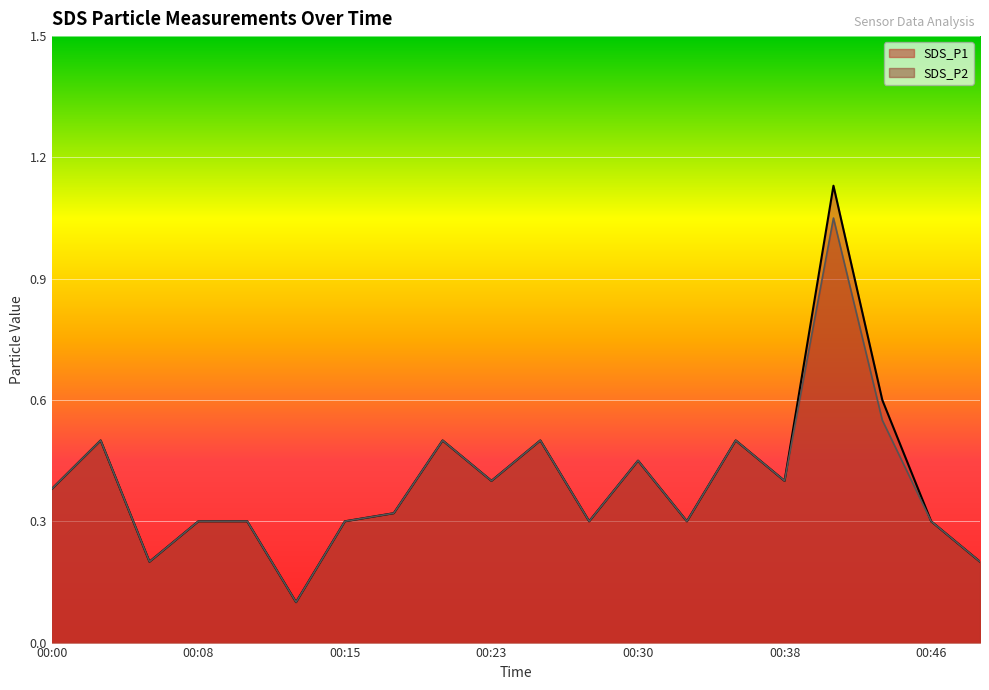

True or false: SDS_P2 has more than 2 points higher than both neighbors.

True